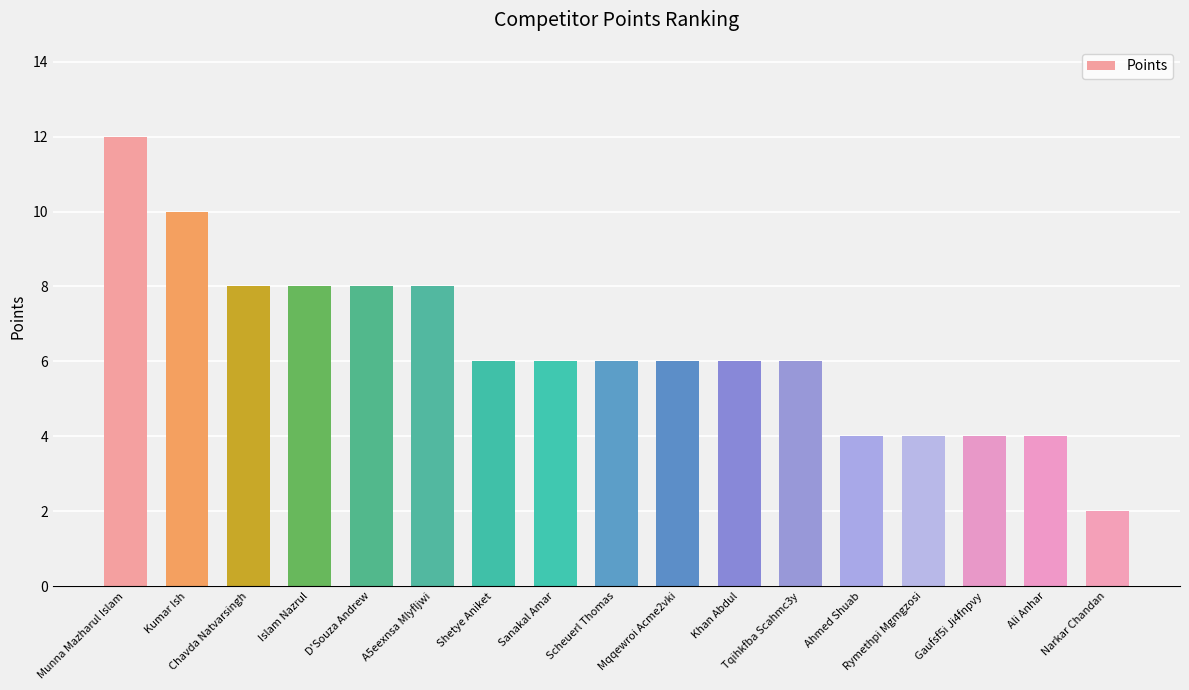

What is the approximate value at Munna Mazharul Islam?

12